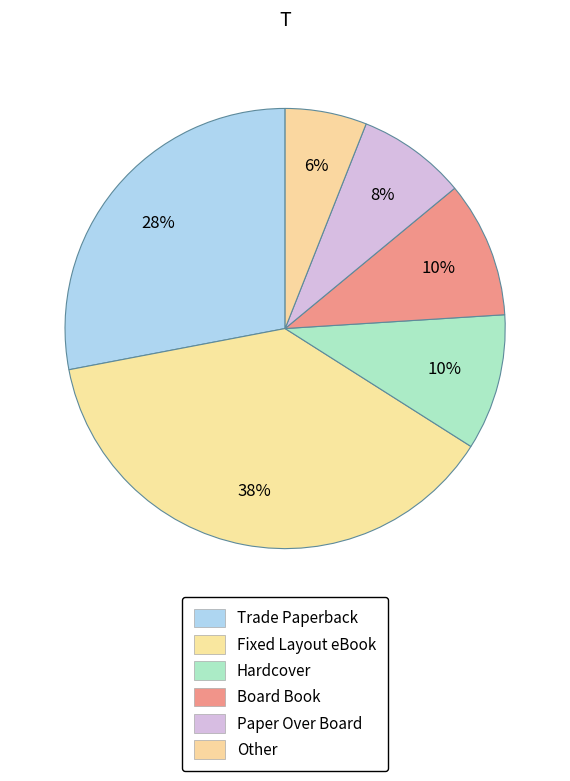

What is the total percentage of Fixed Layout eBook and Board Book?

48.0%